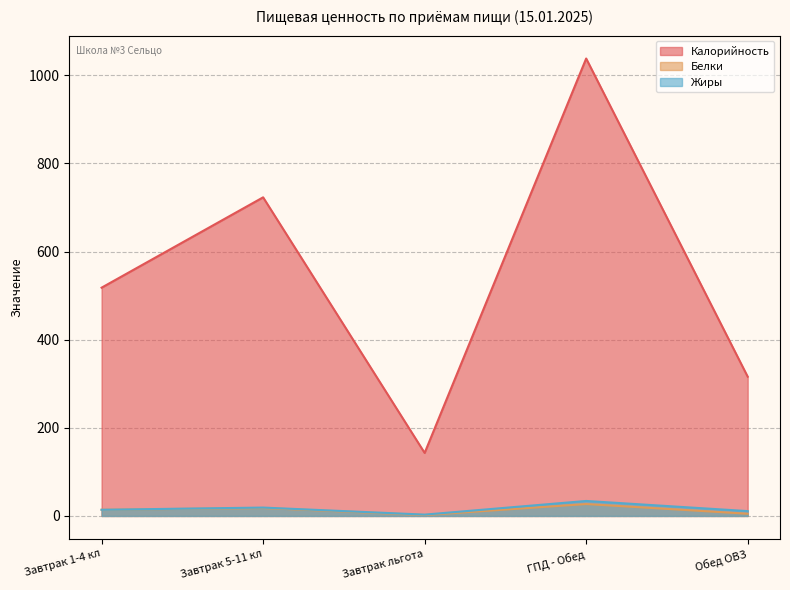

What is the label of the 5th point from the left?

Обед ОВЗ